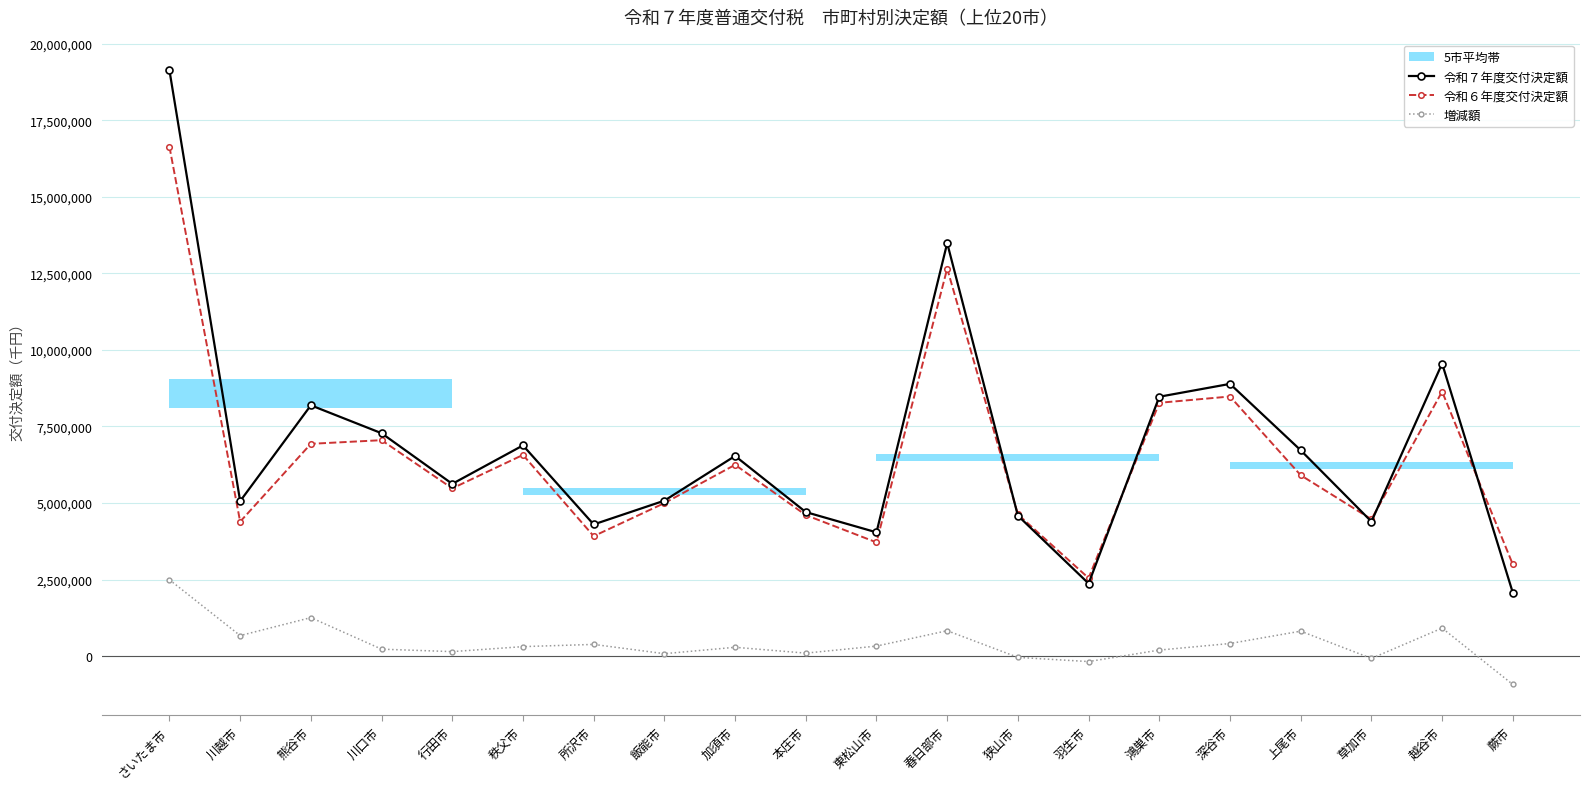

What is the label of the 18th point from the right?

熊谷市